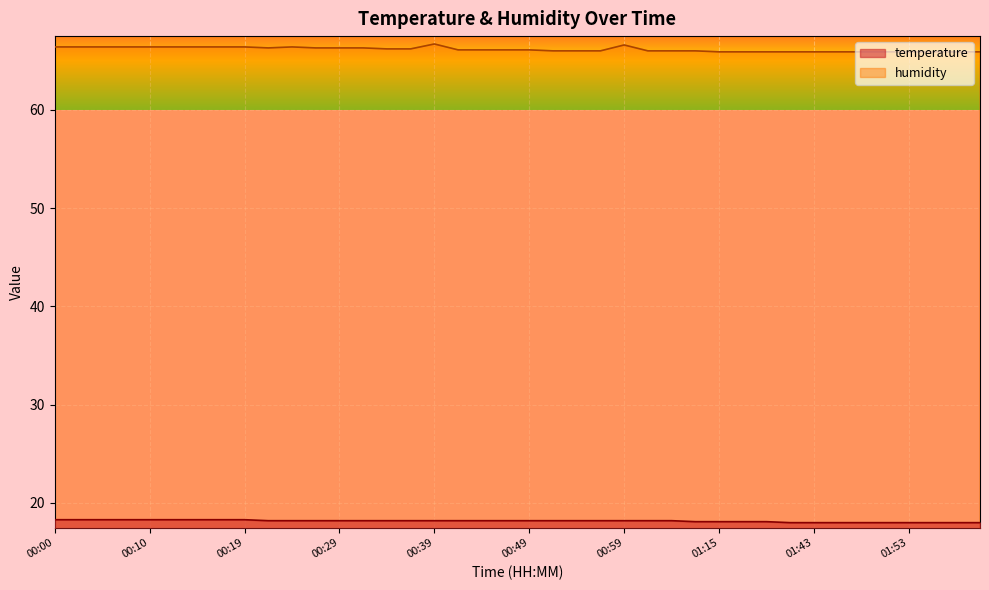

True or false: humidity has a value of 65.9 at 01:40.

True